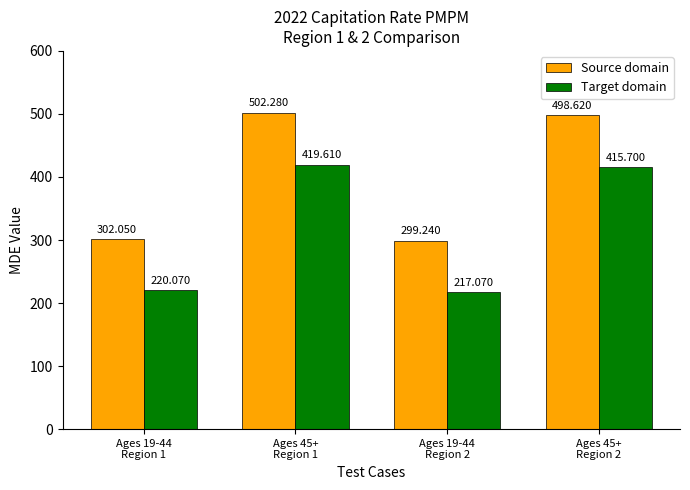

Reading left to right, extract all data points from this chart.

Source domain: 302.1	502.3	299.2	498.6
Target domain: 220.1	419.6	217.1	415.7